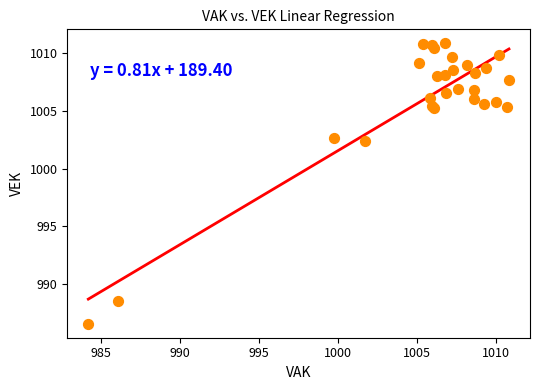

What Y value in the scatter plot is closest to 998?

1002.4